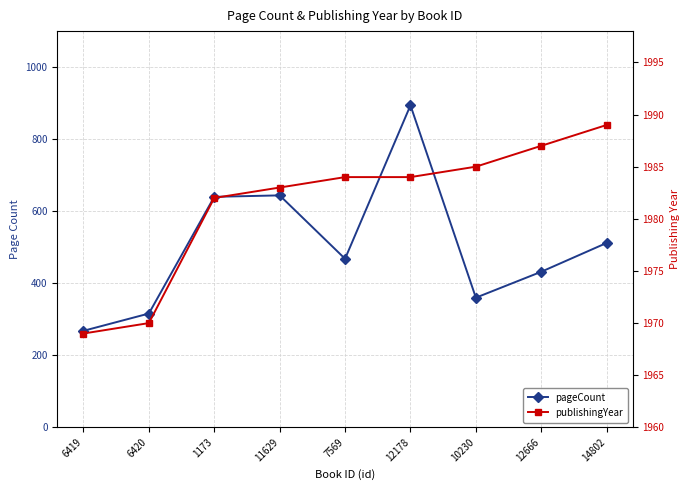

List the series in order of their overall mean, highest first.

publishingYear, pageCount